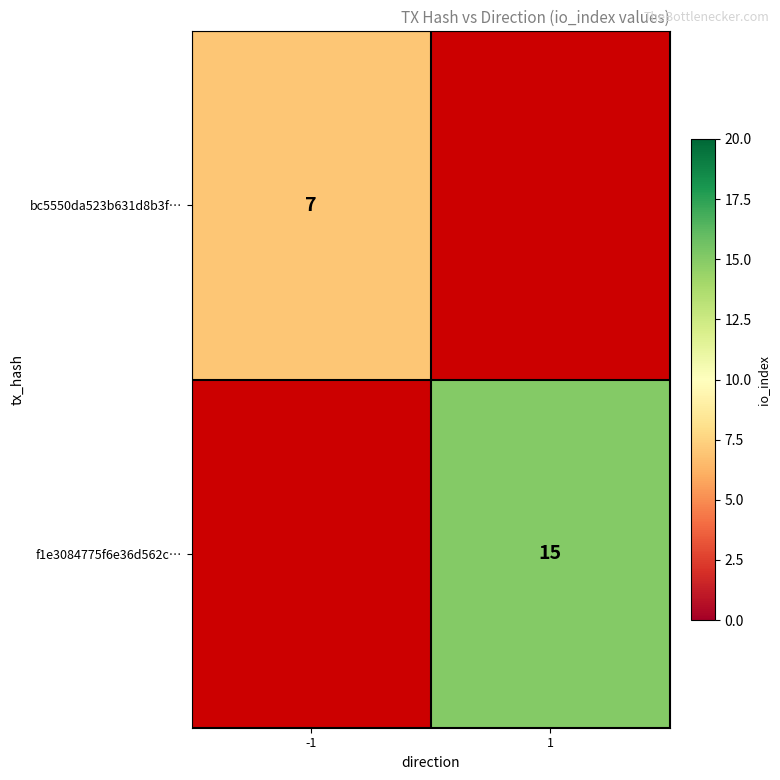

The value of bc5550da523b631d8b3f… at -1 is 10. True or false?

False